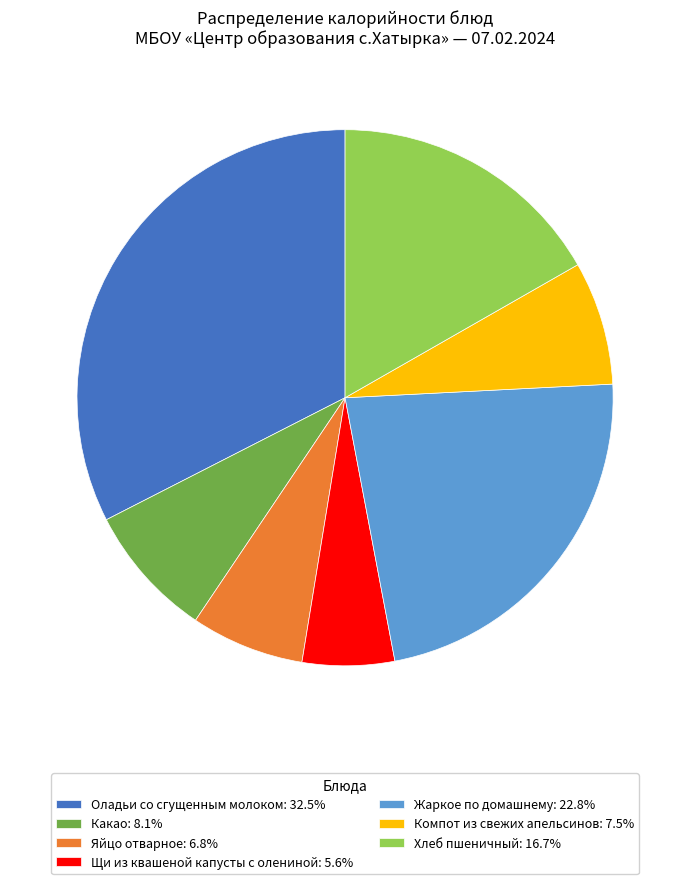

Do Жаркое по домашнему: 22.8% and Щи из квашеной капусты с олениной: 5.6% together represent more than half of the pie?

No